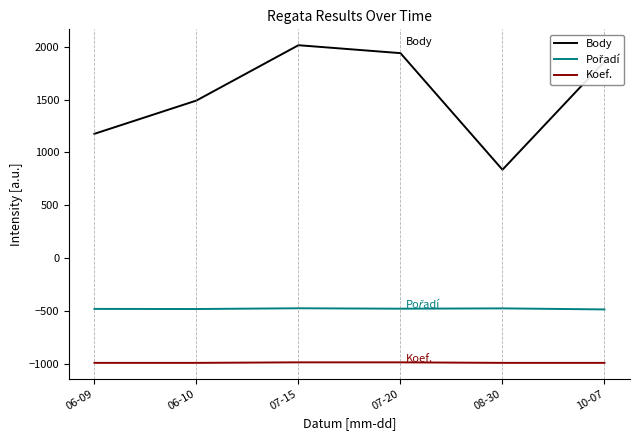

What is the difference between the second highest and second lowest values in the Body series?

764